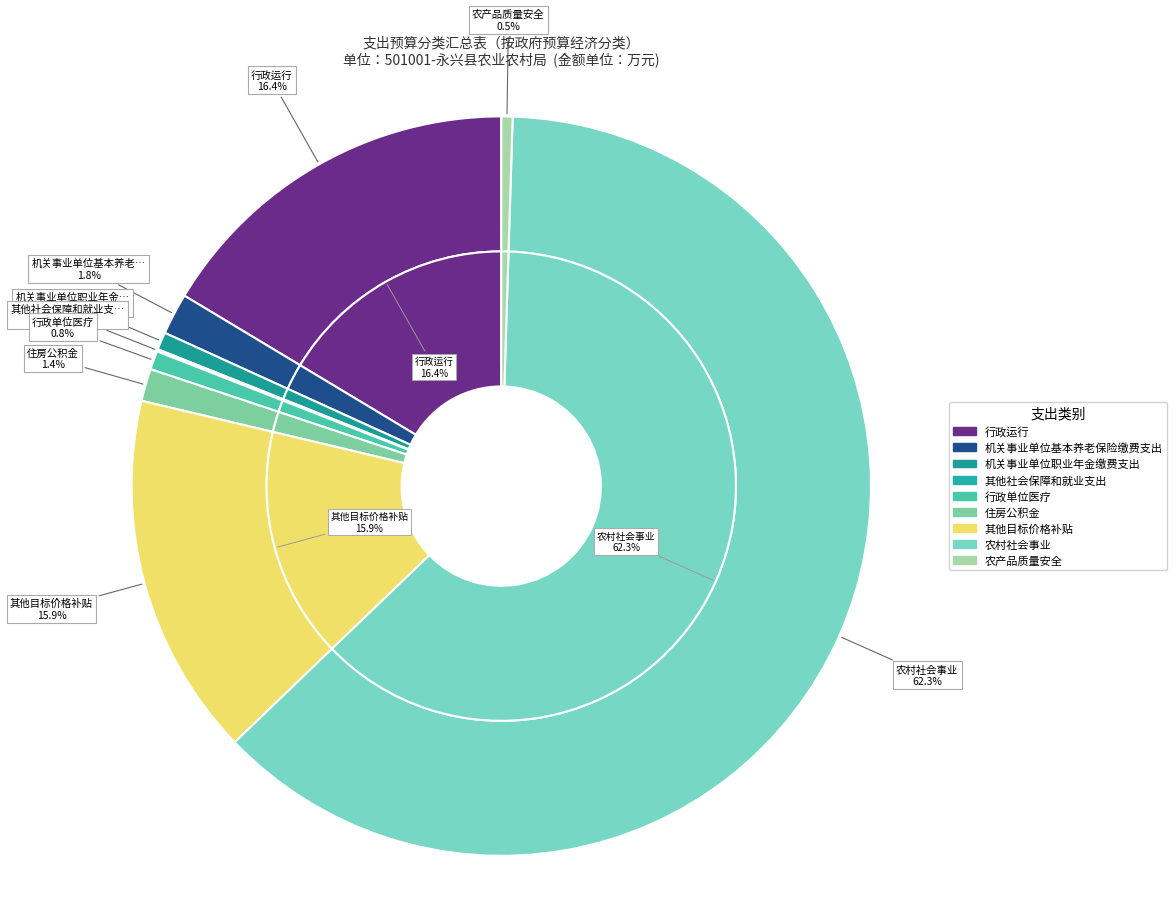

How many slices are in this pie chart?

9